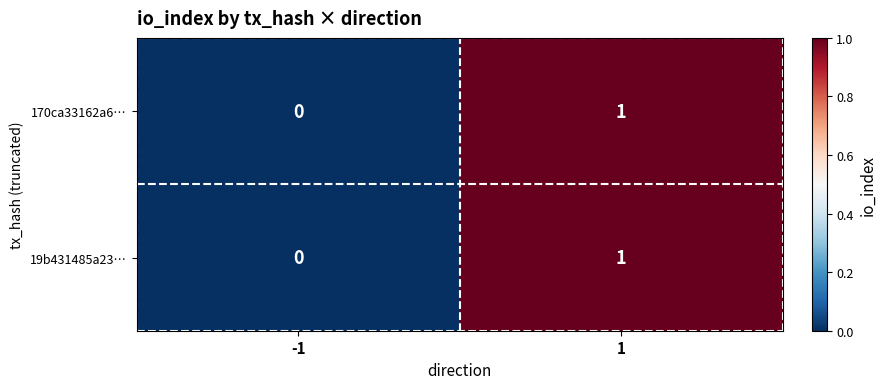

Is the value of 170ca33162a6… at -1 greater than the value of 19b431485a23… at 1?

No